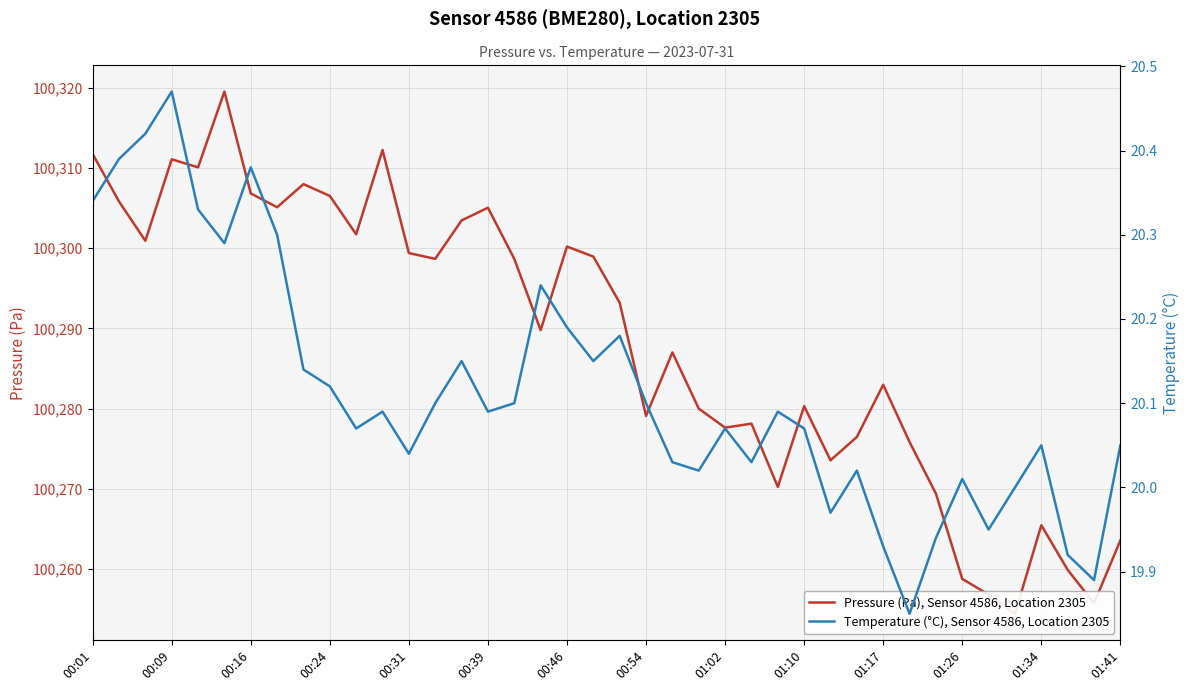

Reading left to right, what are all the values shown in this chart?

Pressure (Pa), Sensor 4586, Location 2305: 100311.7	100305.8	100300.9	100311.1	100310.1	100319.5	100306.8	100305.1	100308.0	100306.5	100301.7	100312.2	100299.4	100298.7	100303.4	100305.0	100298.7	100289.8	100300.2	100298.9	100293.2	100279.1	100287.0	100280.0	100277.6	100278.1	100270.2	100280.3	100273.6	100276.5	100283.0	100275.8	100269.4	100258.8	100256.8	100254.4	100265.5	100259.9	100255.8	100263.6
Temperature (°C), Sensor 4586, Location 2305: 20.3	20.4	20.4	20.5	20.3	20.3	20.4	20.3	20.1	20.1	20.1	20.1	20.0	20.1	20.1	20.1	20.1	20.2	20.2	20.1	20.2	20.1	20.0	20.0	20.1	20.0	20.1	20.1	20.0	20.0	19.9	19.9	19.9	20.0	19.9	20.0	20.1	19.9	19.9	20.1